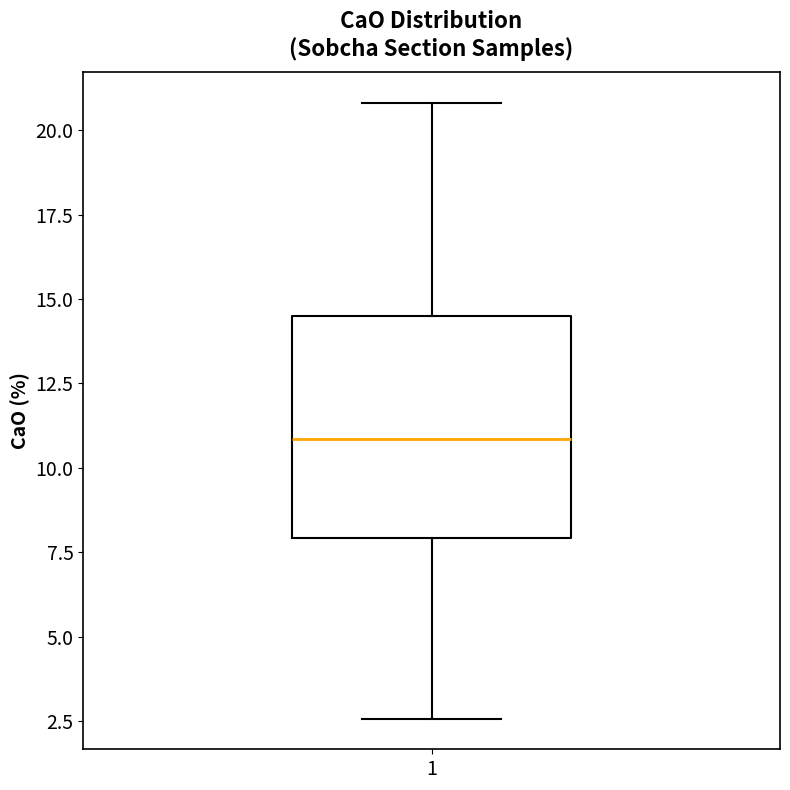

Transcribe this box plot: give where the median line is, the range the box spans, and where the two whiskers end, as read against the y-axis. The values are not printed on the chart, so give them approximately, as read against the axis.

median 11.0, box 8.0 to 14.5, whiskers 2.5 to 21.0